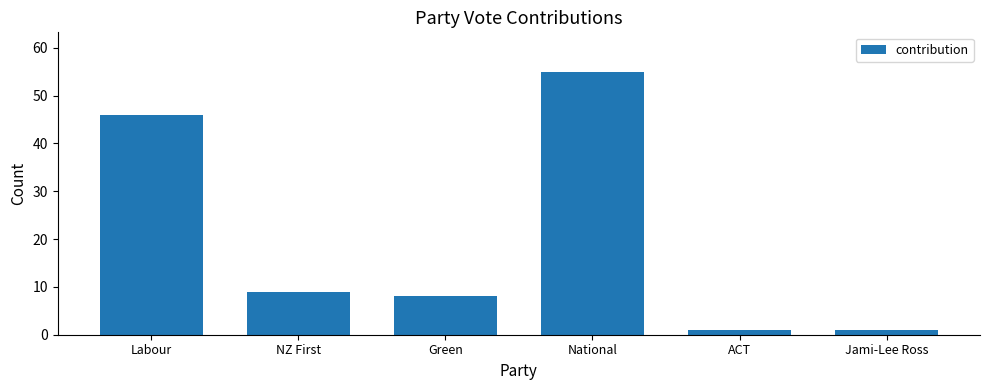

Are the bars horizontal?

No